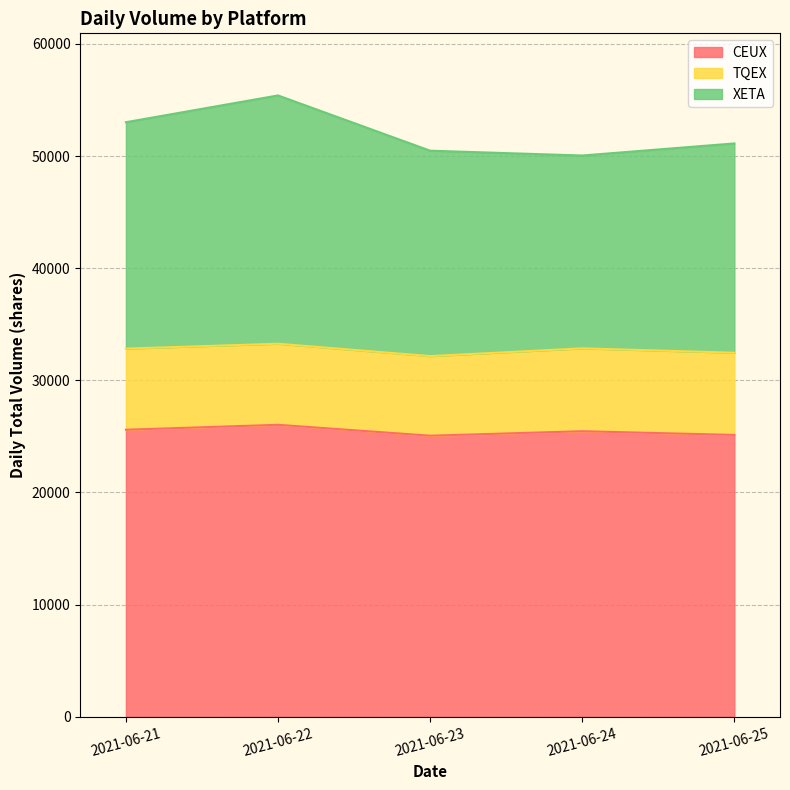

True or false: CEUX has a value of 25461 at 2021-06-24.

True